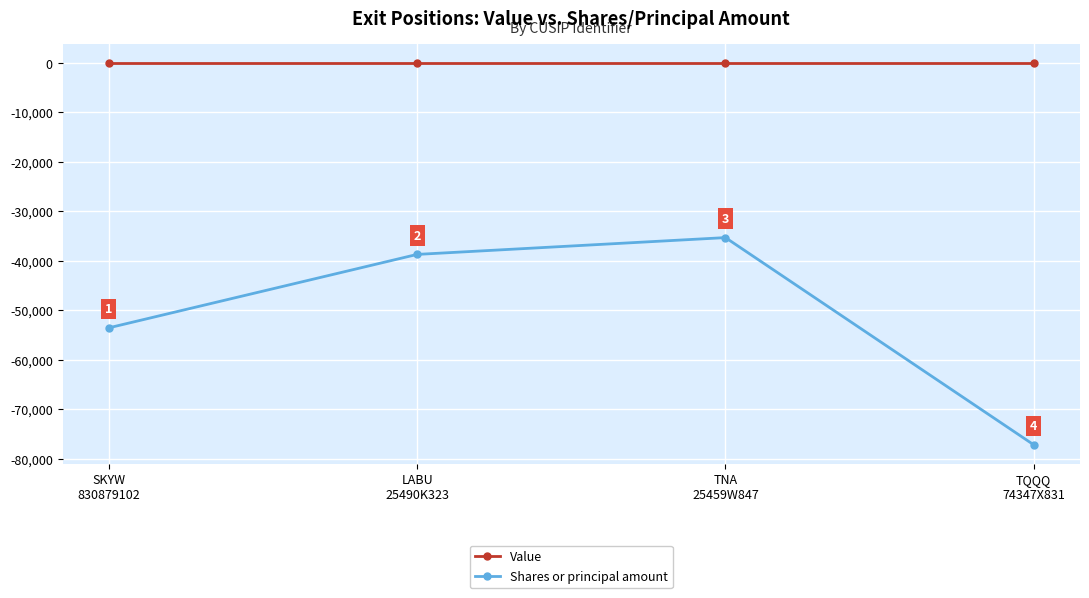

Which category has the lowest value across all series?

TQQQ
74347X831